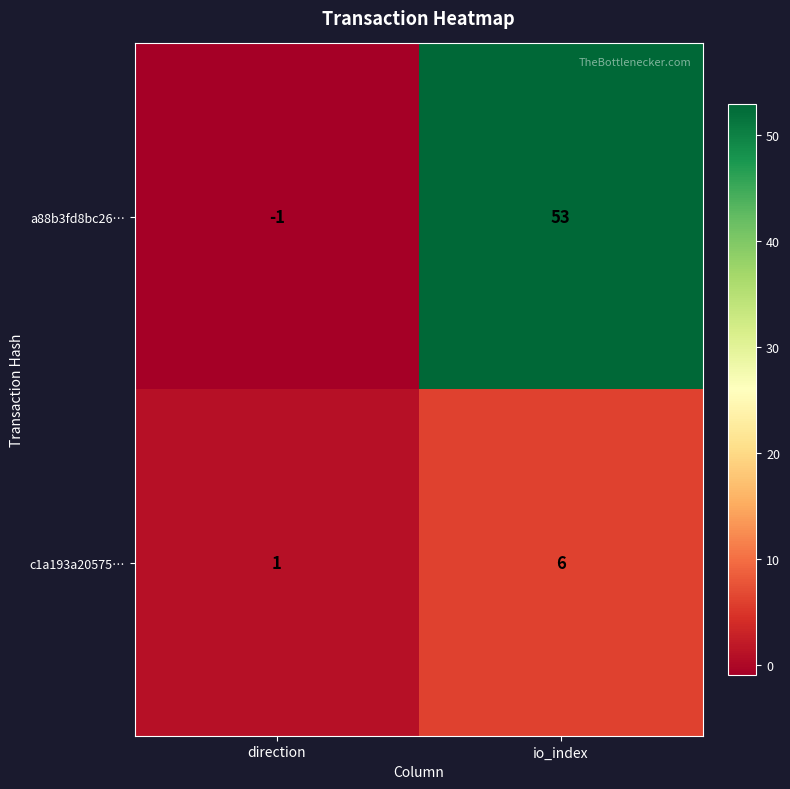

The value of a88b3fd8bc26… at direction is -2. True or false?

False